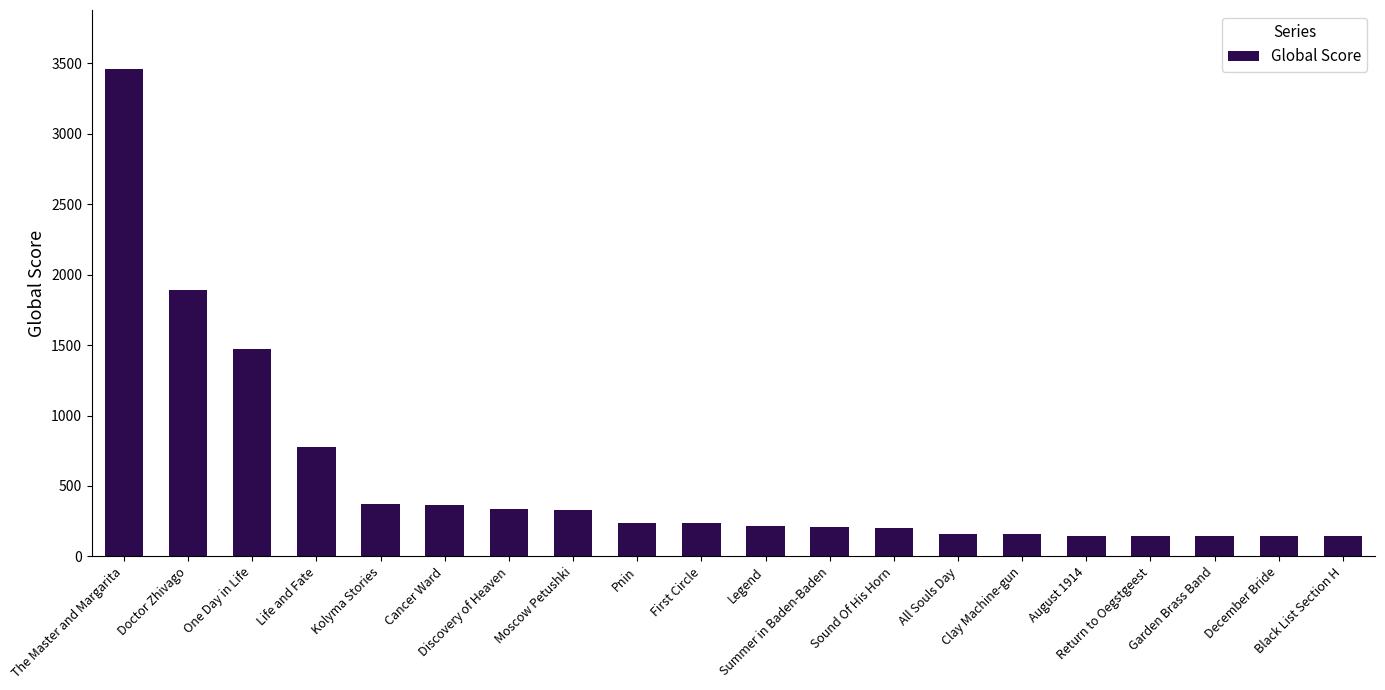

What is the difference between the second highest and second lowest values?

1747